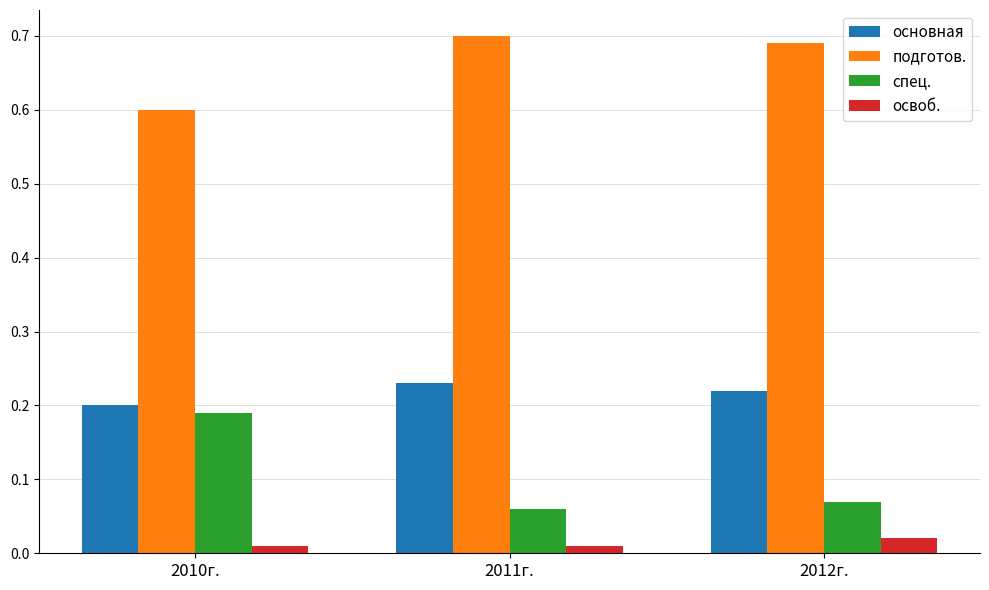

What are all the series names shown in the legend?

основная, подготов., спец., освоб.